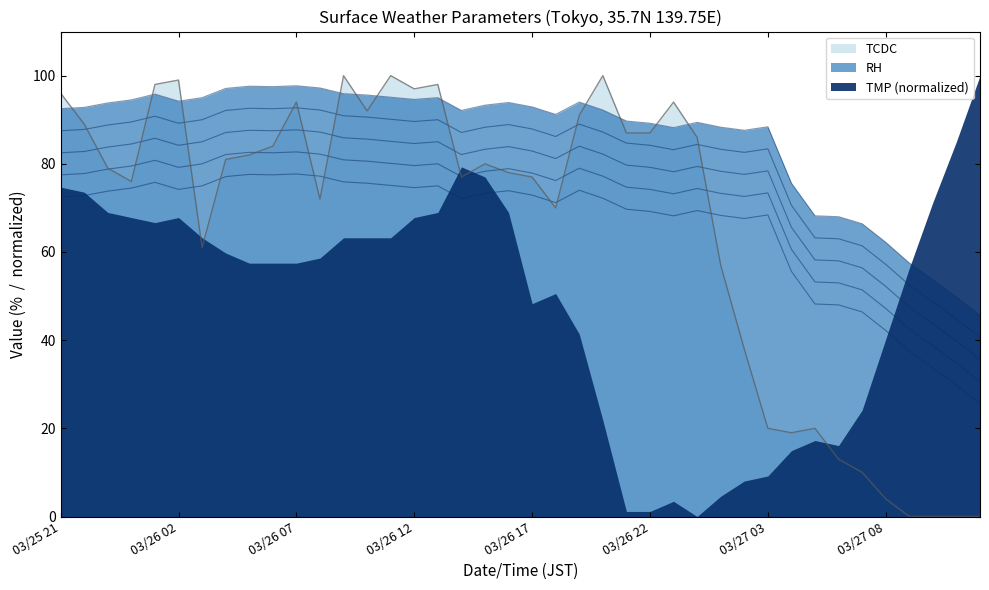

At how many categories does at least one series exceed 55?

37